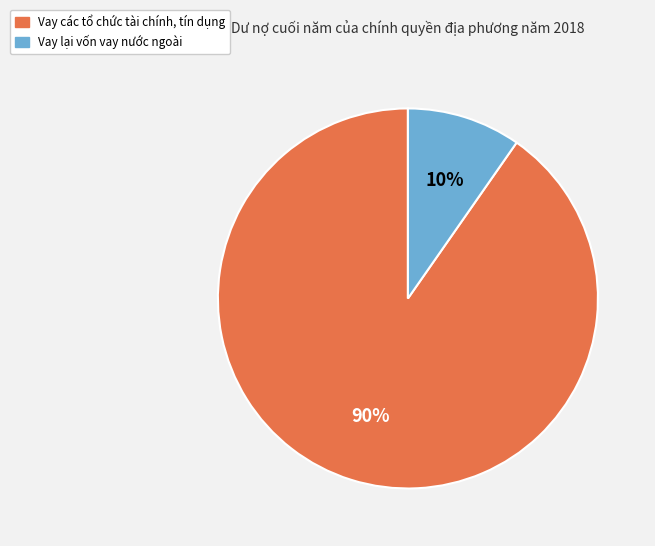

To the nearest percent, what percentage of the pie is Vay lại vốn vay nước ngoài?

10%